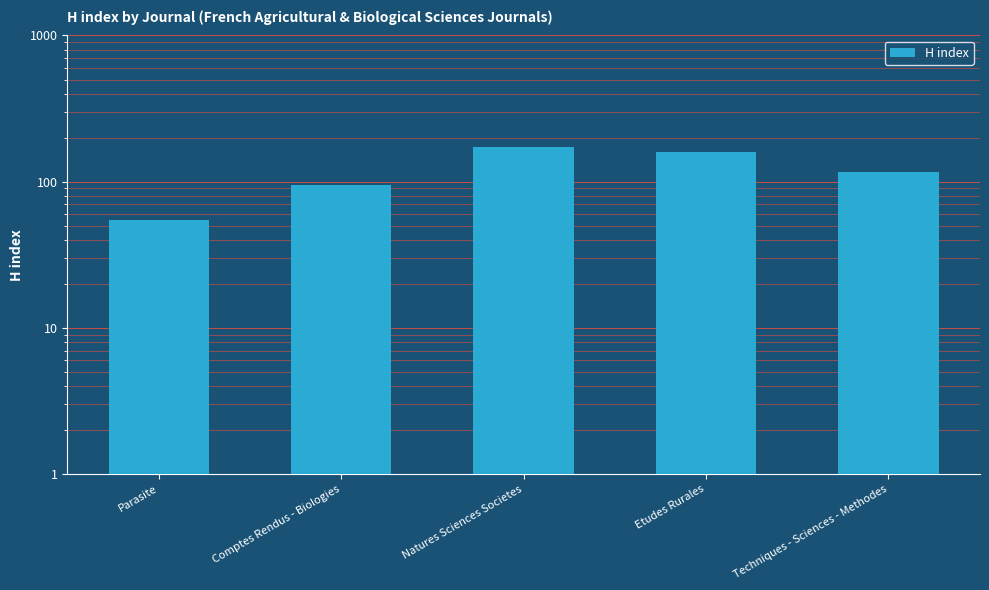

Rank the categories by value from lowest to highest.

Parasite, Comptes Rendus - Biologies, Techniques - Sciences - Methodes, Etudes Rurales, Natures Sciences Societes